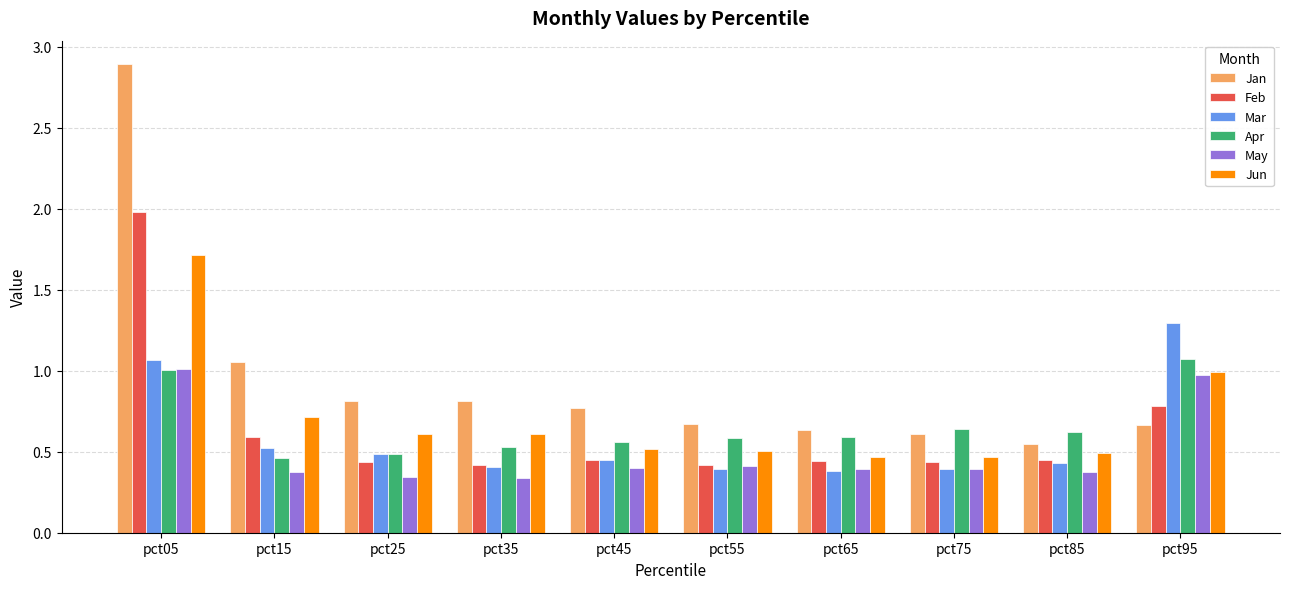

True or false: Apr has a value of 0.4 at pct45.

False